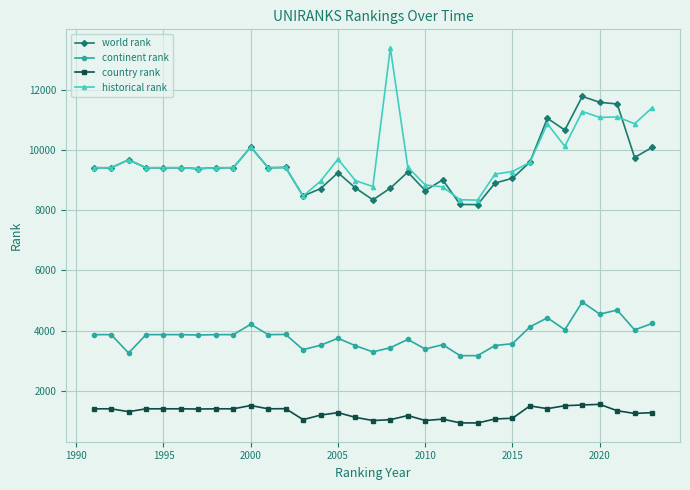

What is the minimum value shown in the chart?

939.0